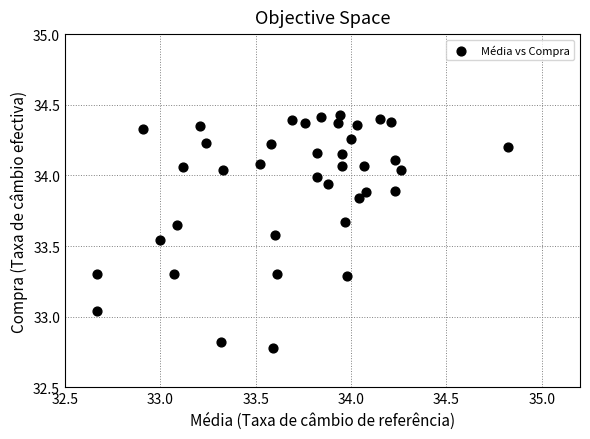

What is the range of X values (max minus min)?

2.1